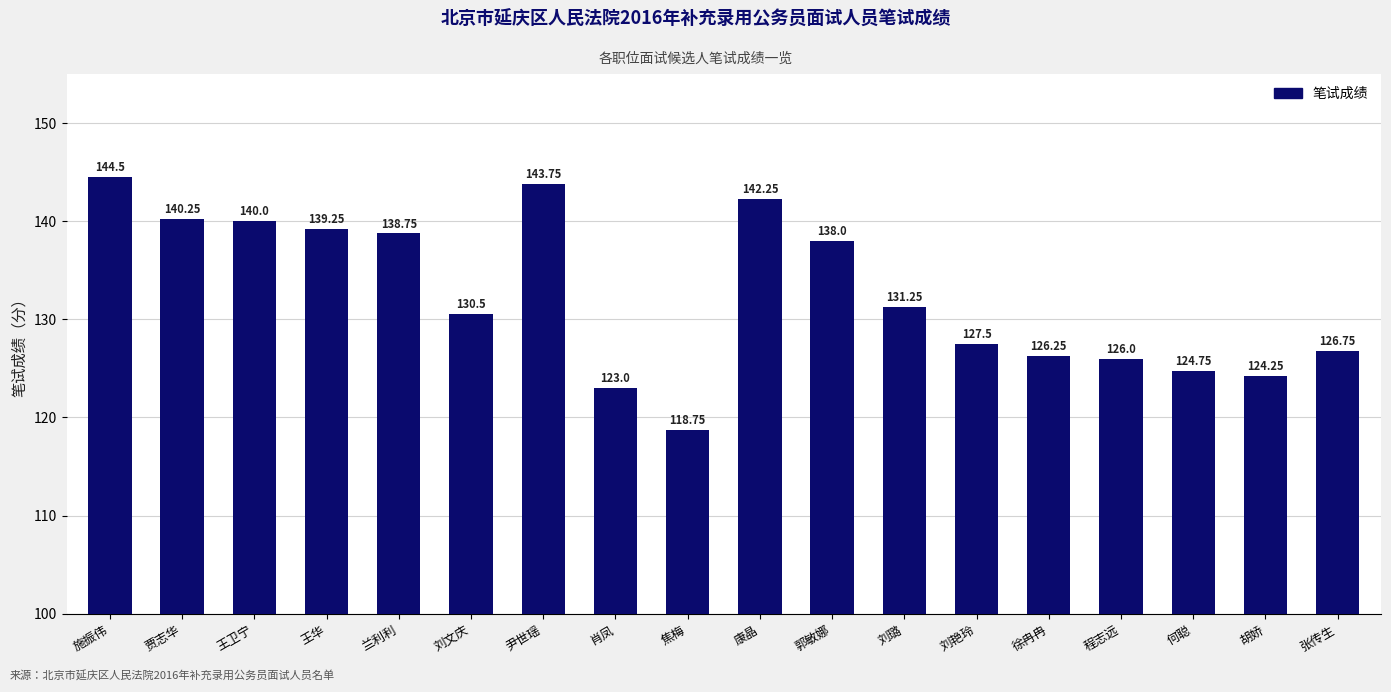

What is the label of the 12th bar from the left?

刘璐